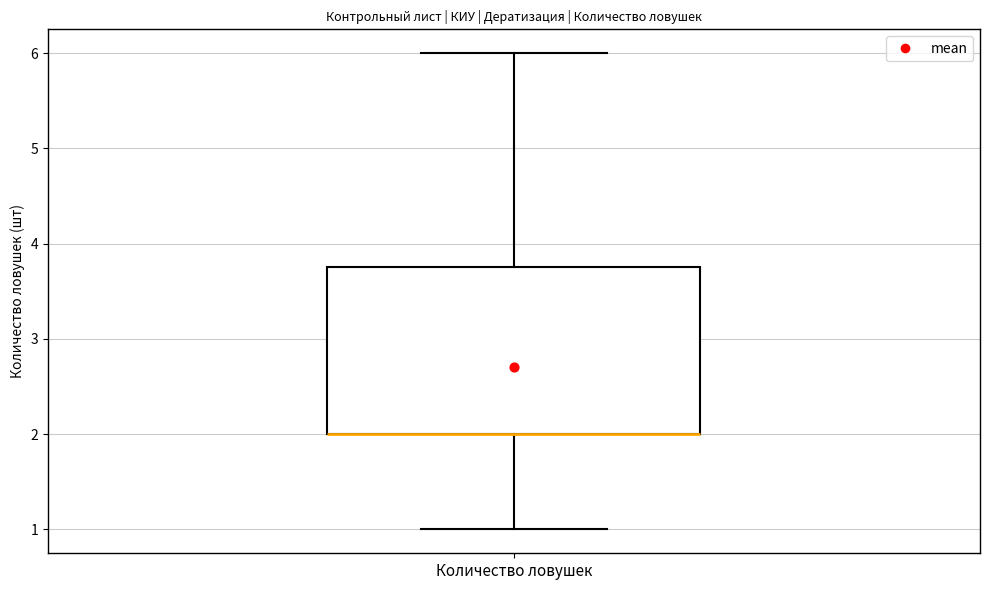

Transcribe this box plot: give where the median line is, the range the box spans, and where the two whiskers end, as read against the y-axis. The values are not printed on the chart, so give them approximately, as read against the axis.

median 2.0 (drawn on the box's lower edge), box 2.0 to 3.8, whiskers 1.0 to 6.0